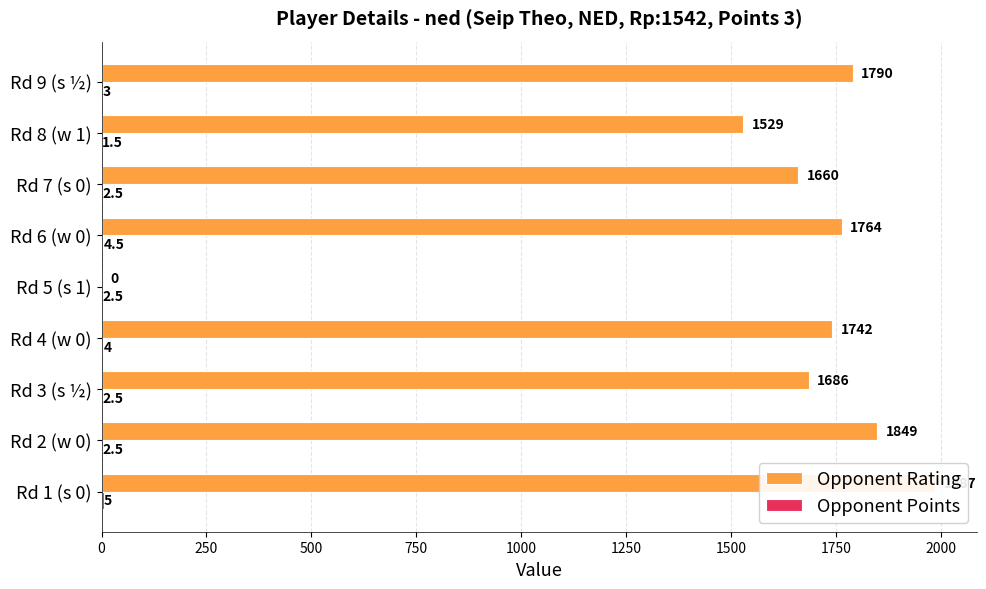

What is the value of the Opponent Points bar at the 6th from the left?

4.5